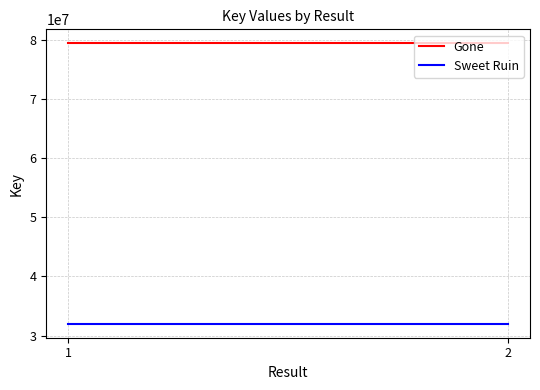

At 1, list the series in order from smallest to largest.

Sweet Ruin, Gone